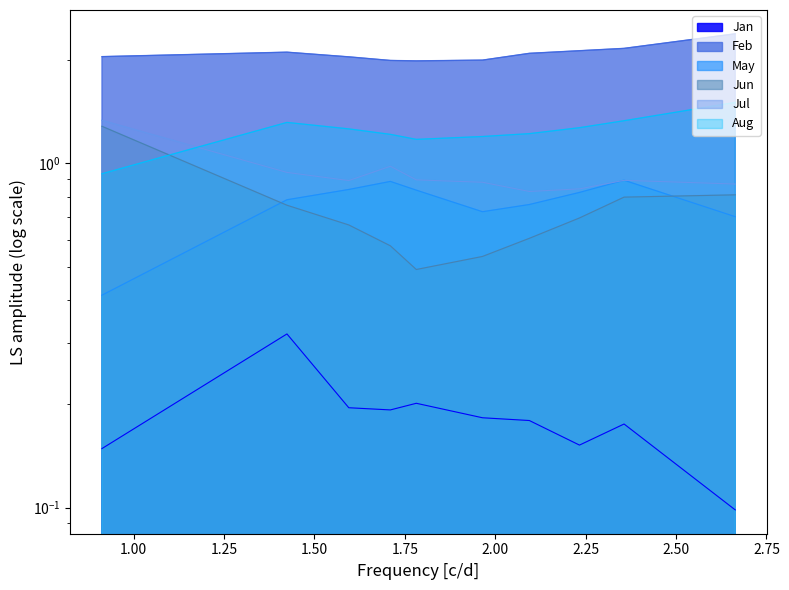

What are all the series names shown in the legend?

Jan, Feb, May, Jun, Jul, Aug